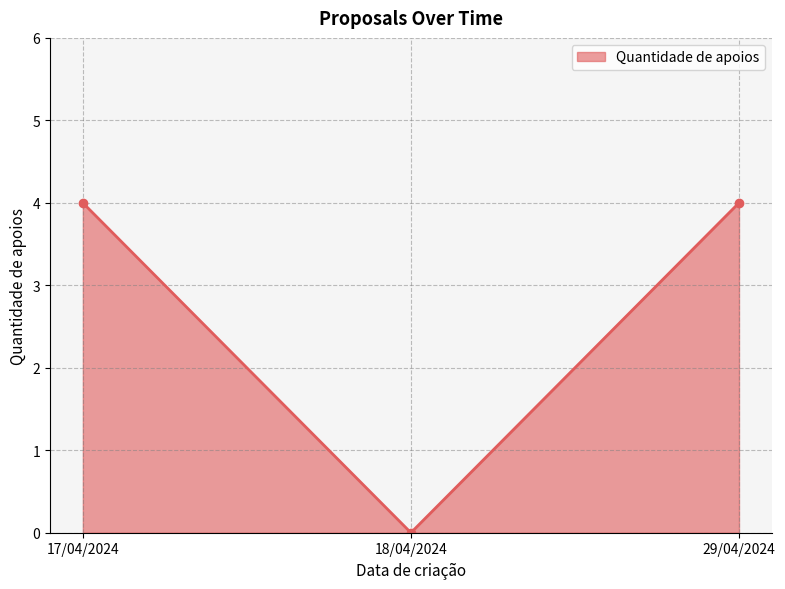

What is the difference between the maximum and minimum values?

4